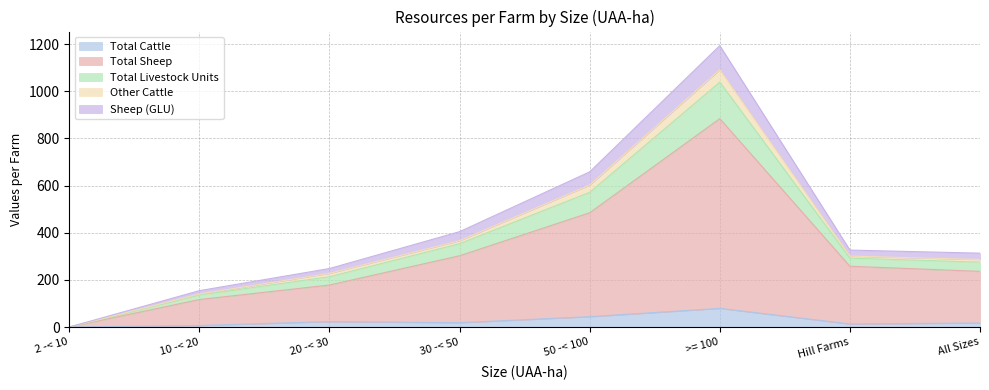

The Total Cattle series shows 23.0 at 20 -< 30. True or false?

True